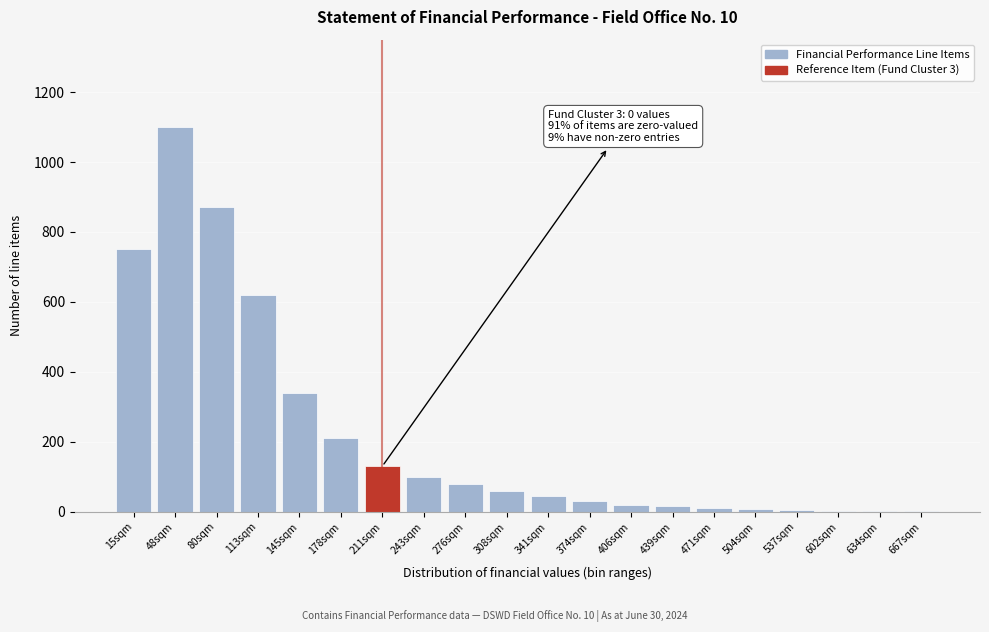

At which label is the value closest to 550?

113sqm